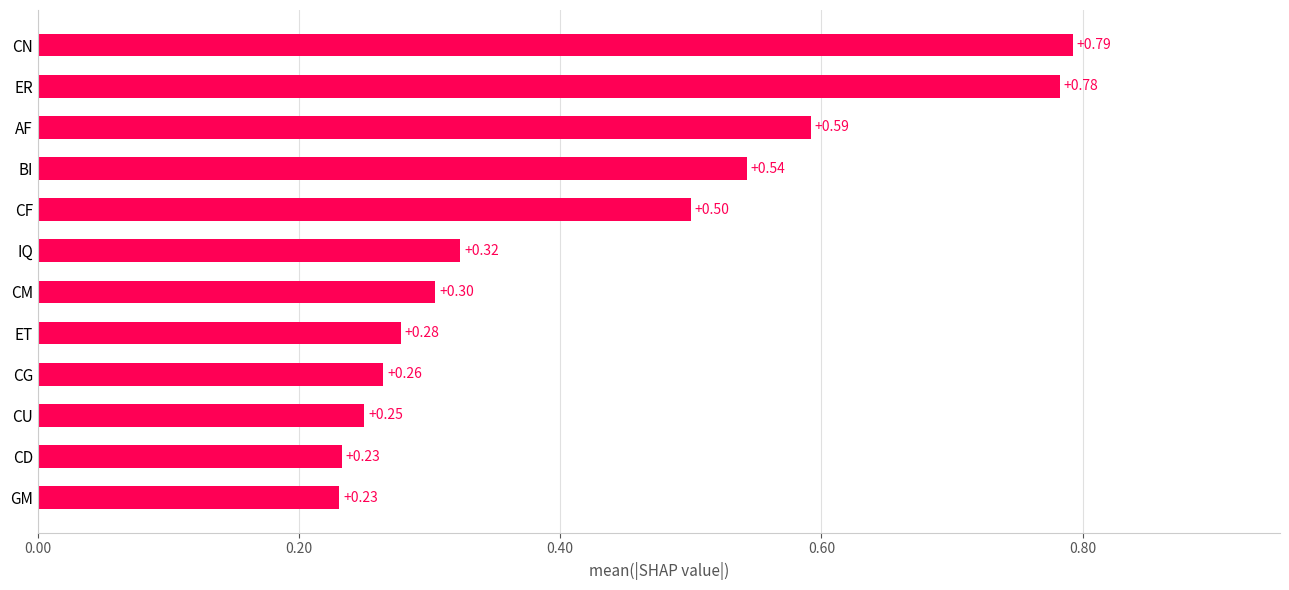

What is the sum of all values?

5.1